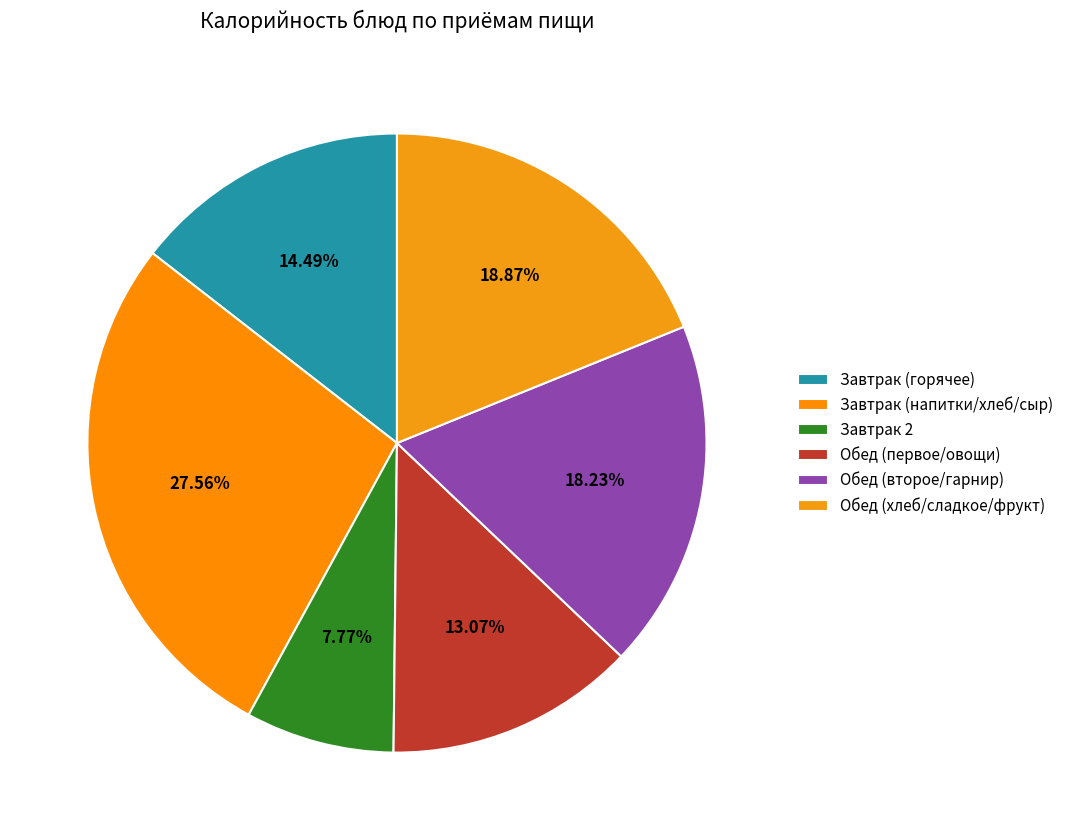

Is there any slice that represents more than half of the pie?

No